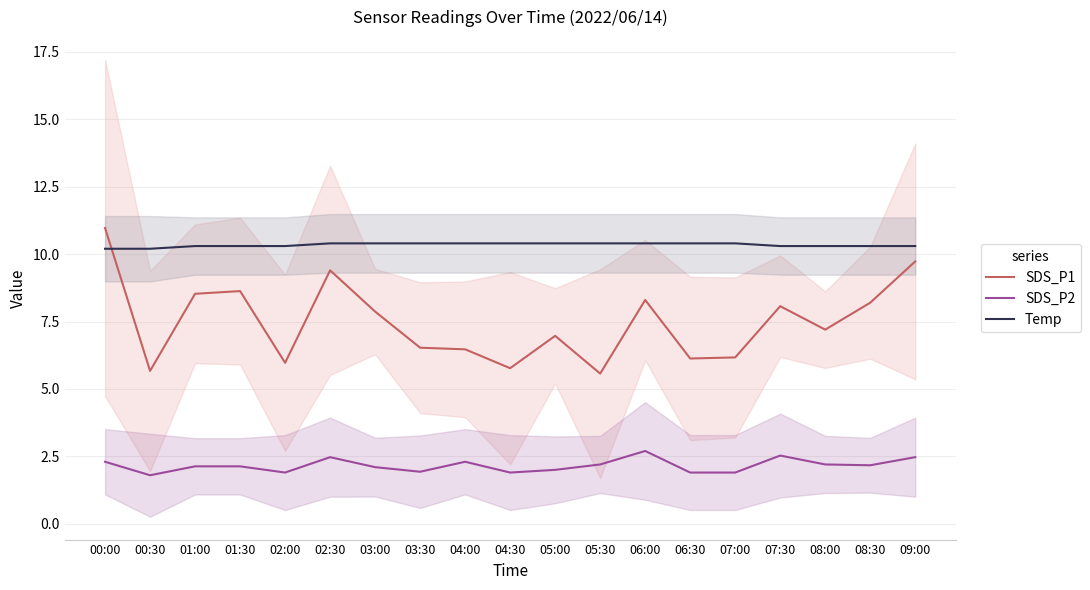

What is the difference between the maximum and minimum values in the SDS_P1 series?

5.4